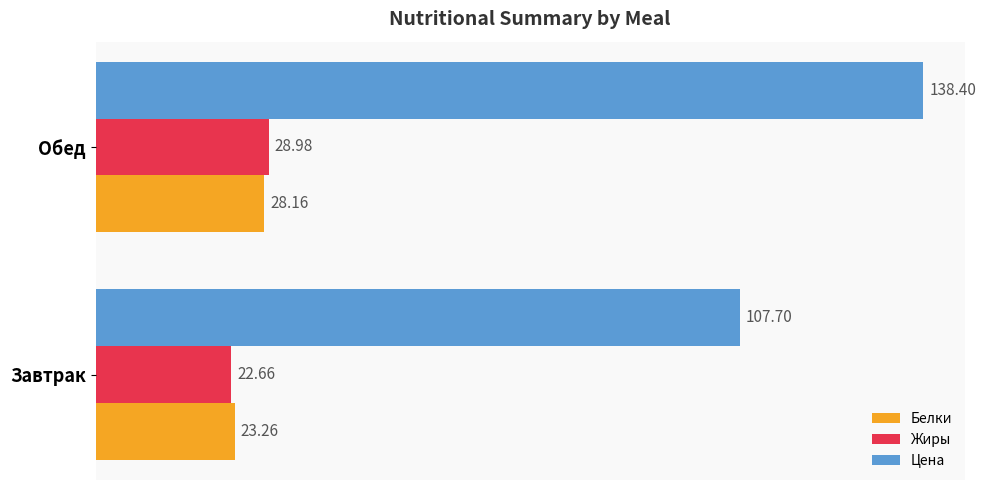

Which series has the widest spread of values?

Цена